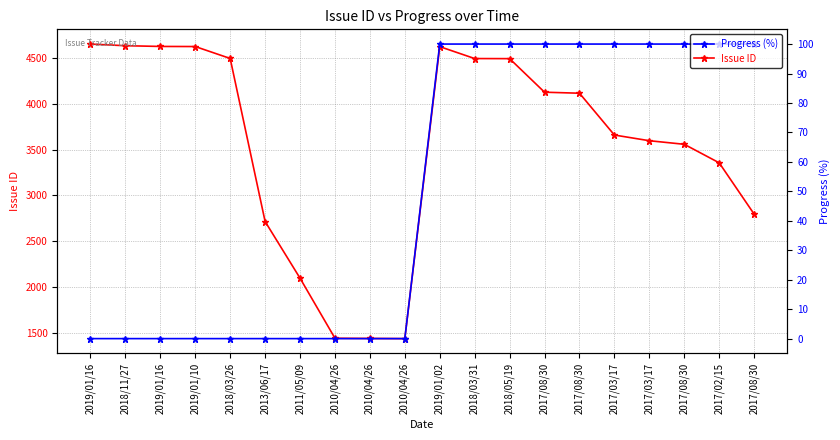

Which series has the largest total across all categories?

Issue ID